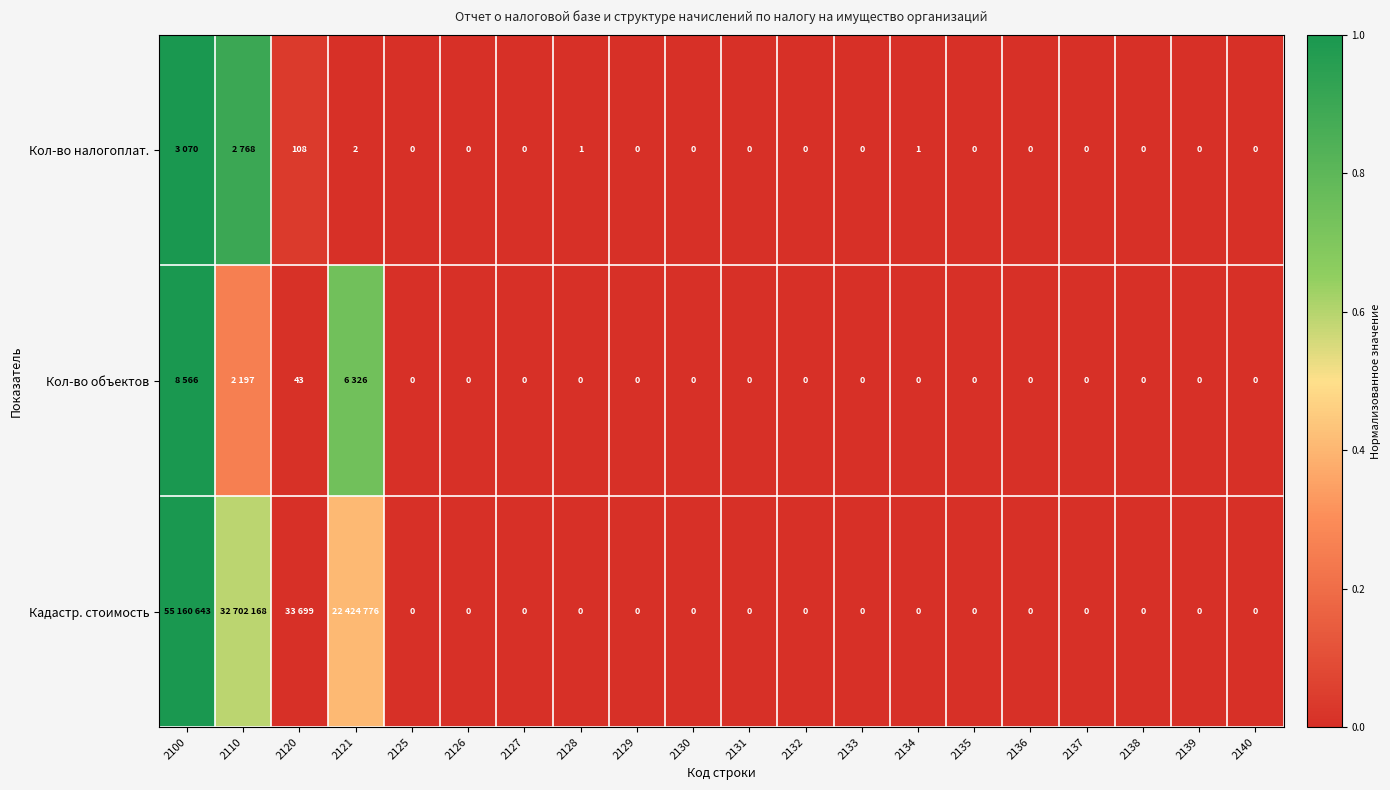

Between 2128 and 2130, which is larger?

2128